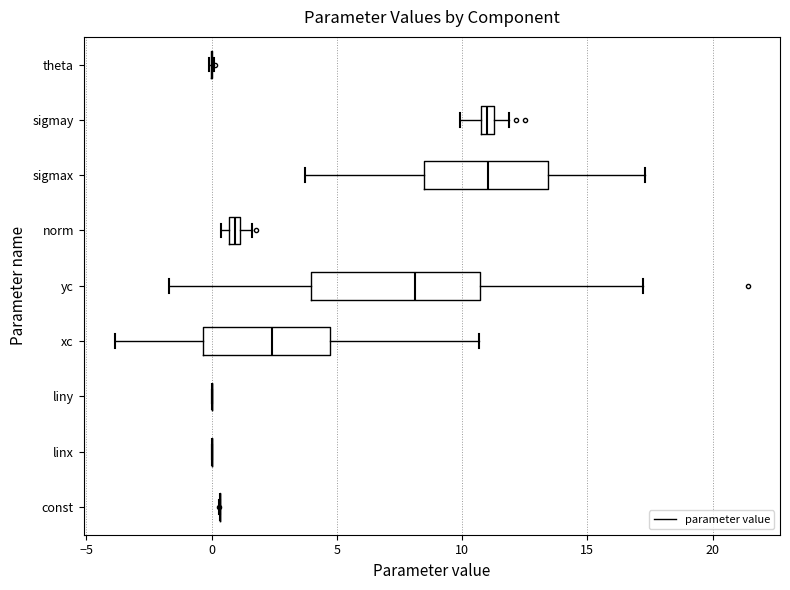

Comparing the boxes themselves (not the whiskers), which one is the widest?

yc